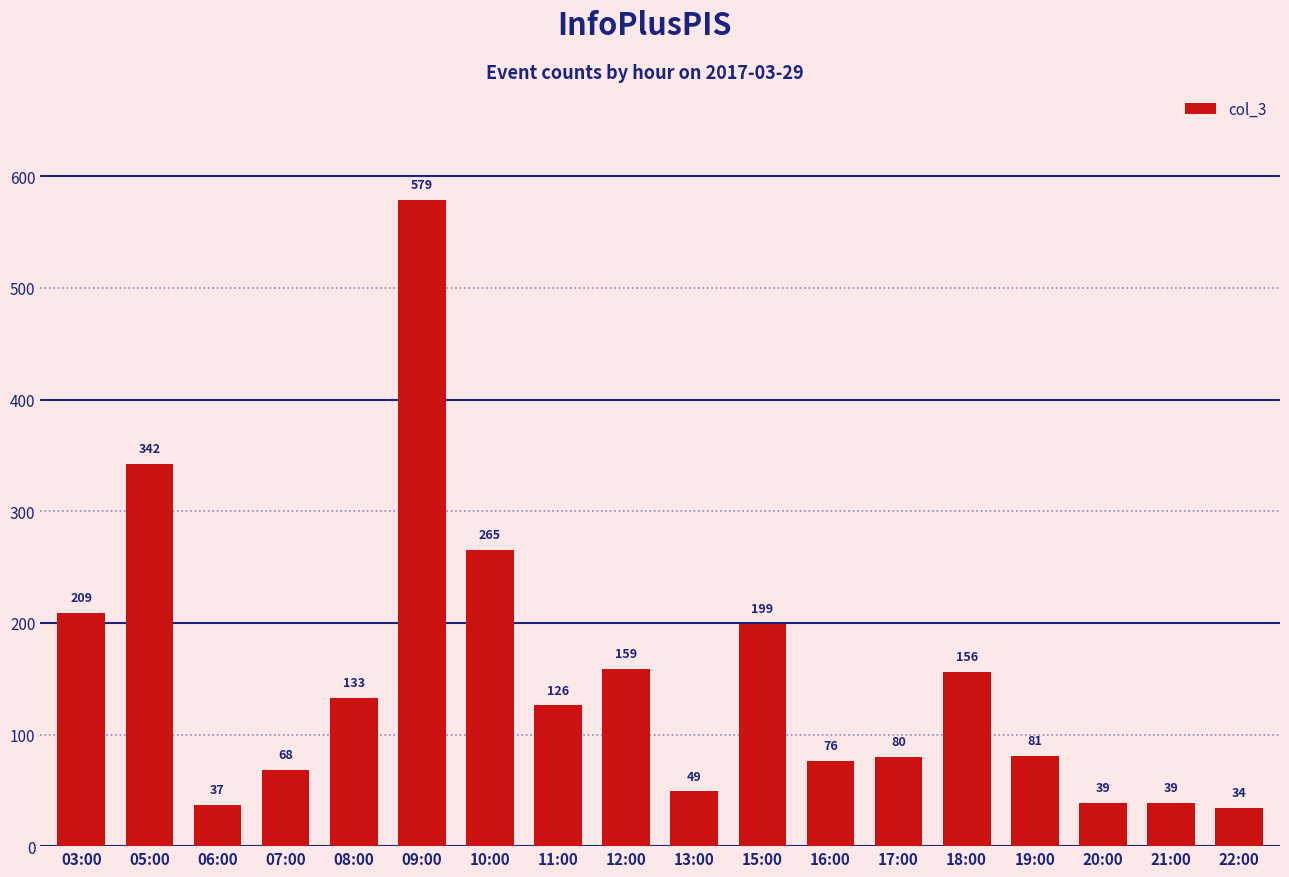

Reading right to left, transcribe all the data shown in this chart.

34	39	39	81	156	80	76	199	49	159	126	265	579	133	68	37	342	209